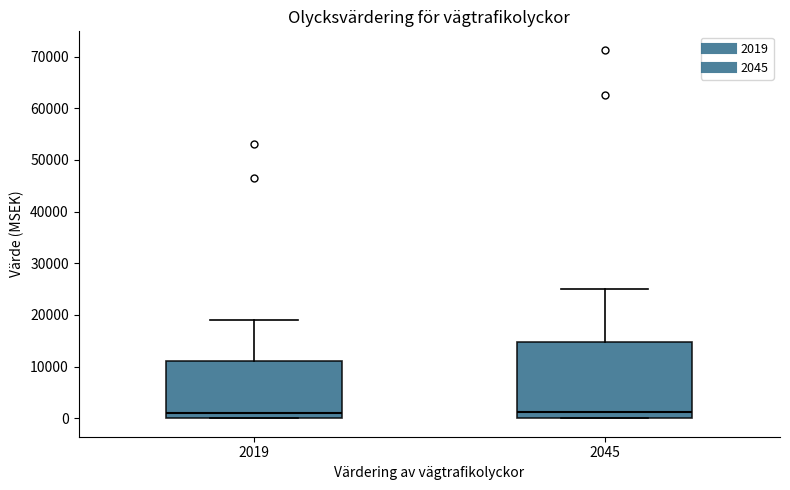

Reading left to right, transcribe this box plot: for each box, give where its median line is, the range the box spans, and where its two whiskers end, as read against the y-axis. The values are not printed on the chart, so give them approximately, as read against the axis.

2019: median 1000, box 0 to 11000, whiskers 0 to 19000
2045: median 1000, box 0 to 15000, whiskers 0 to 25000